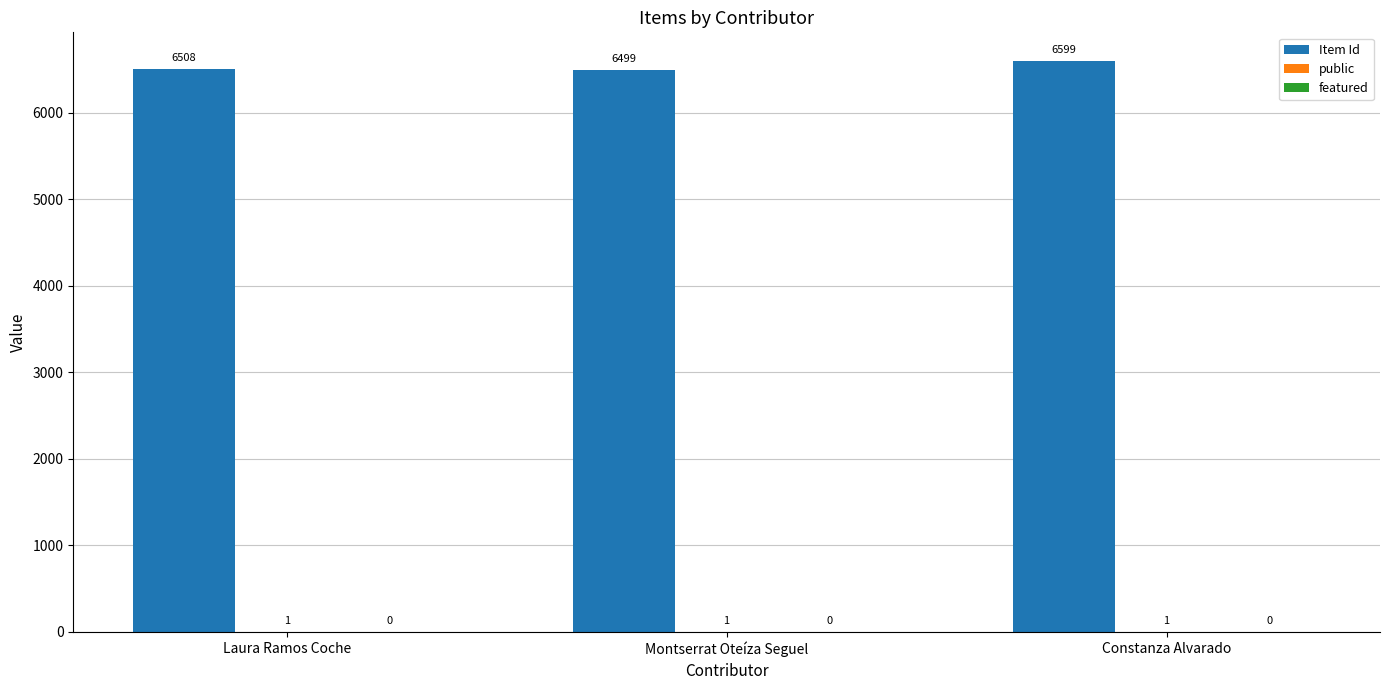

What is the greatest value displayed?

6599